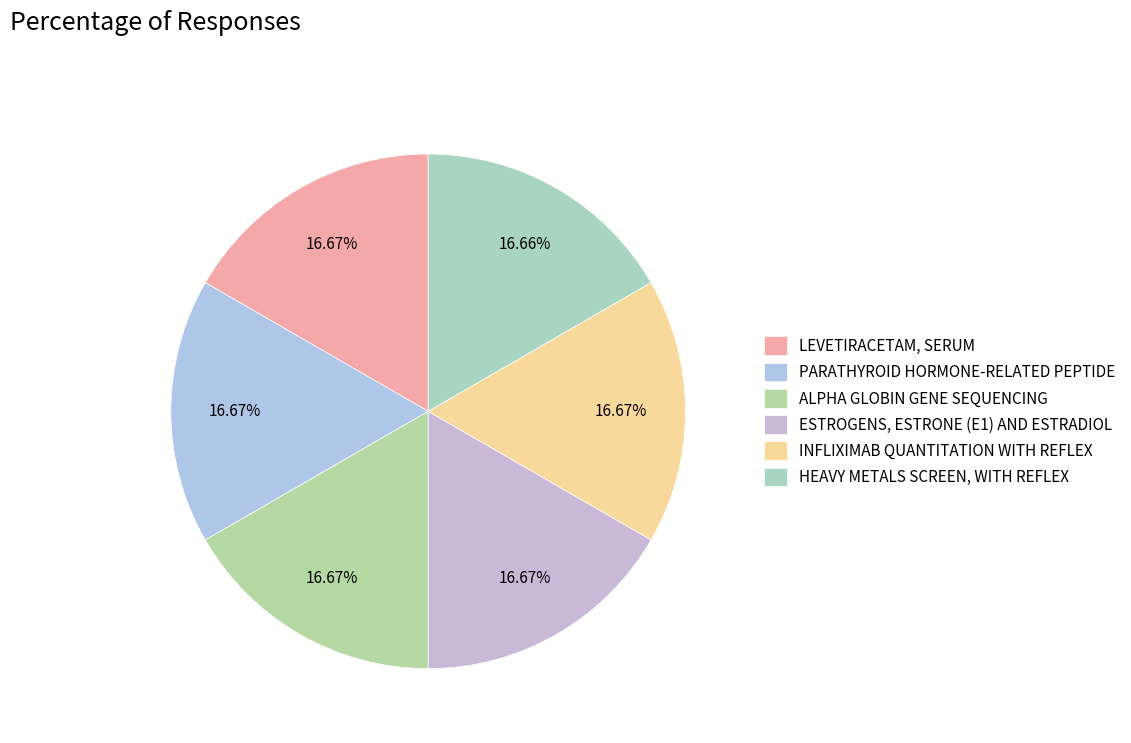

Which slice is the largest?

INFLIXIMAB QUANTITATION WITH REFLEX